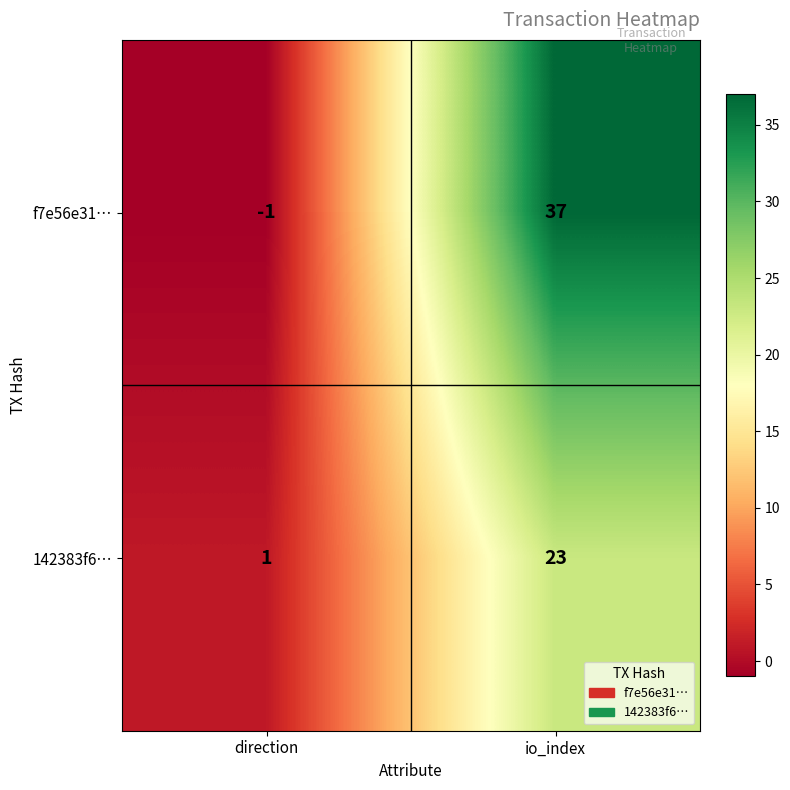

Which category has the highest value in the f7e56e31… series?

io_index